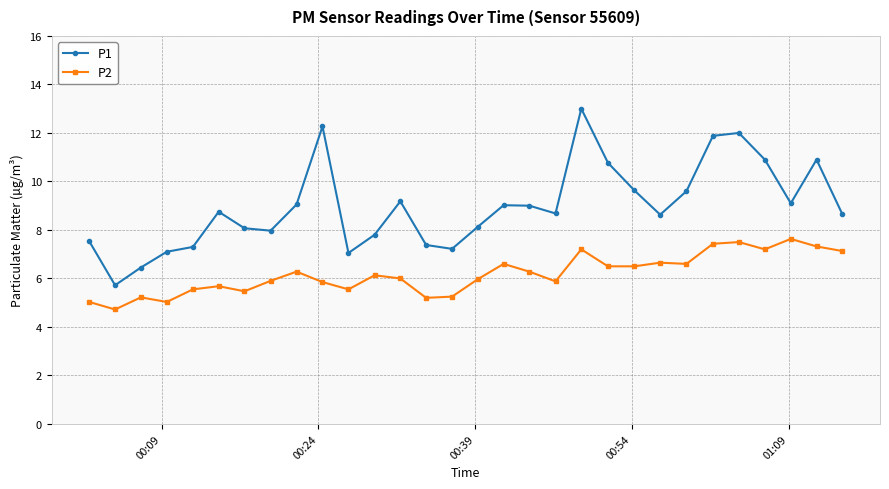

True or false: P1 has more than 0 points higher than both neighbors.

True